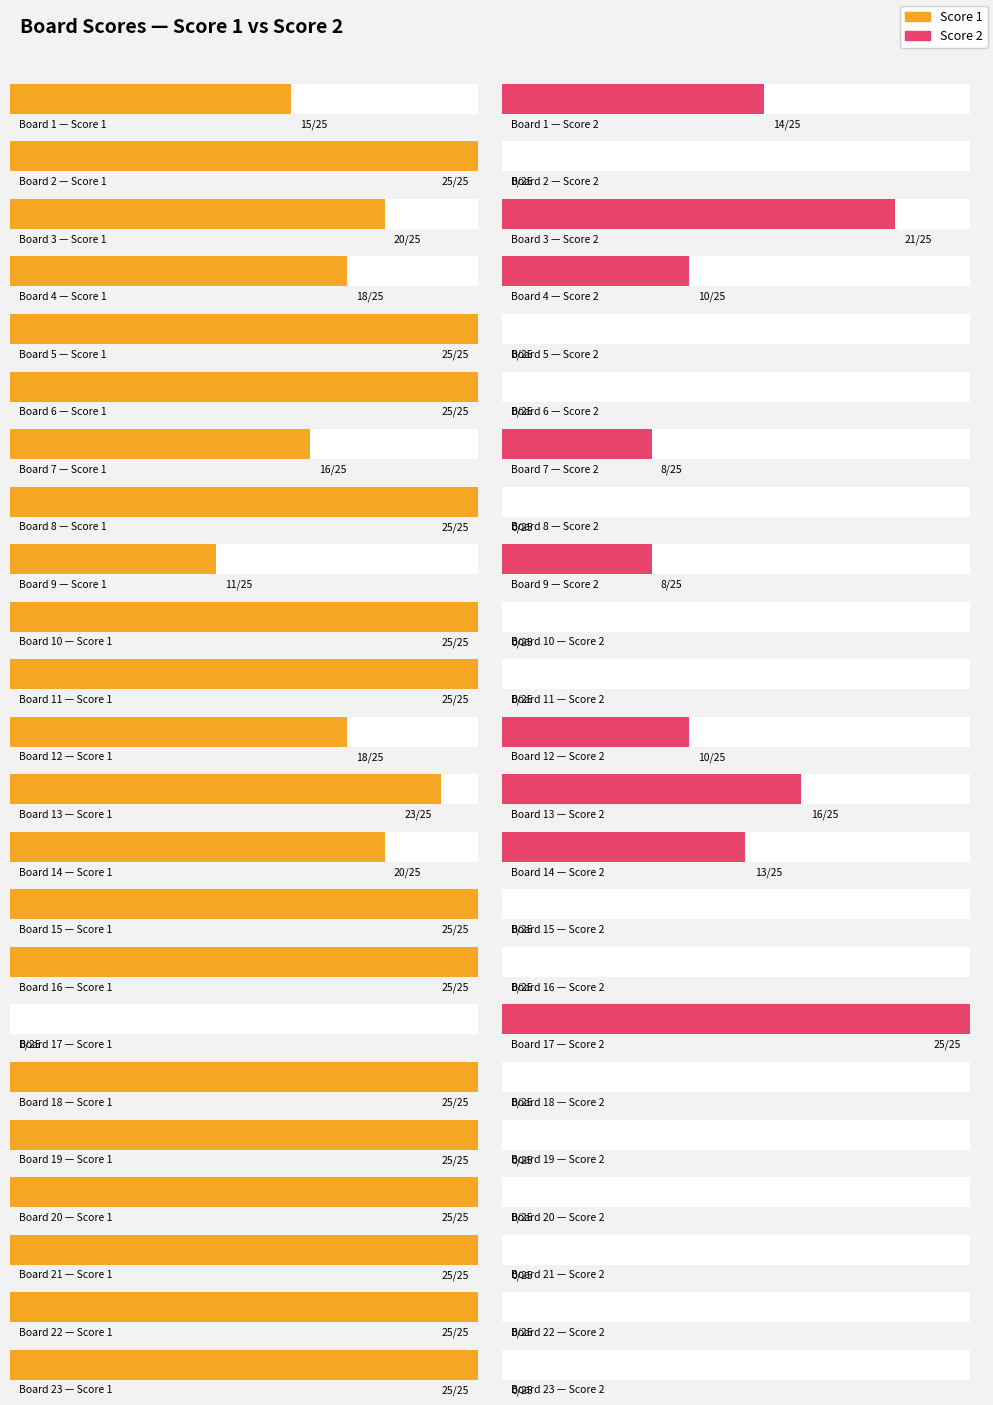

How many categories are shown in the chart?

23